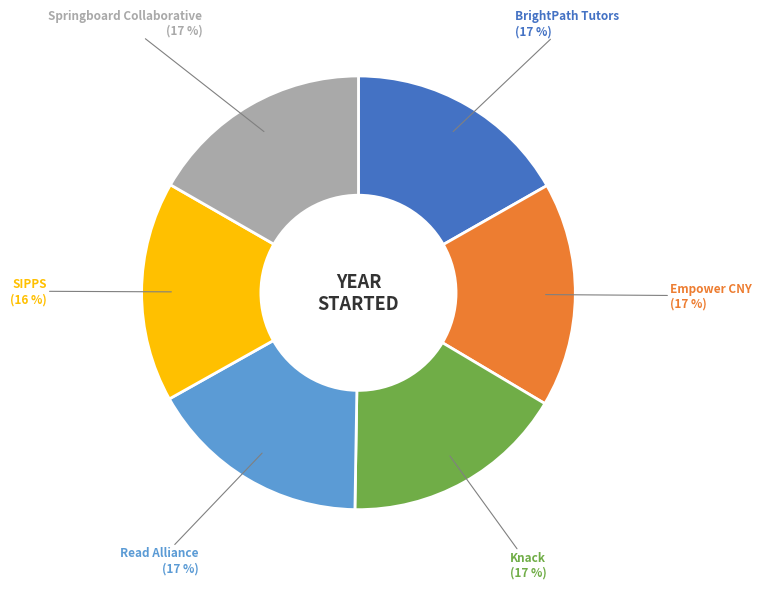

To the nearest percent, what is the average slice percentage?

17%